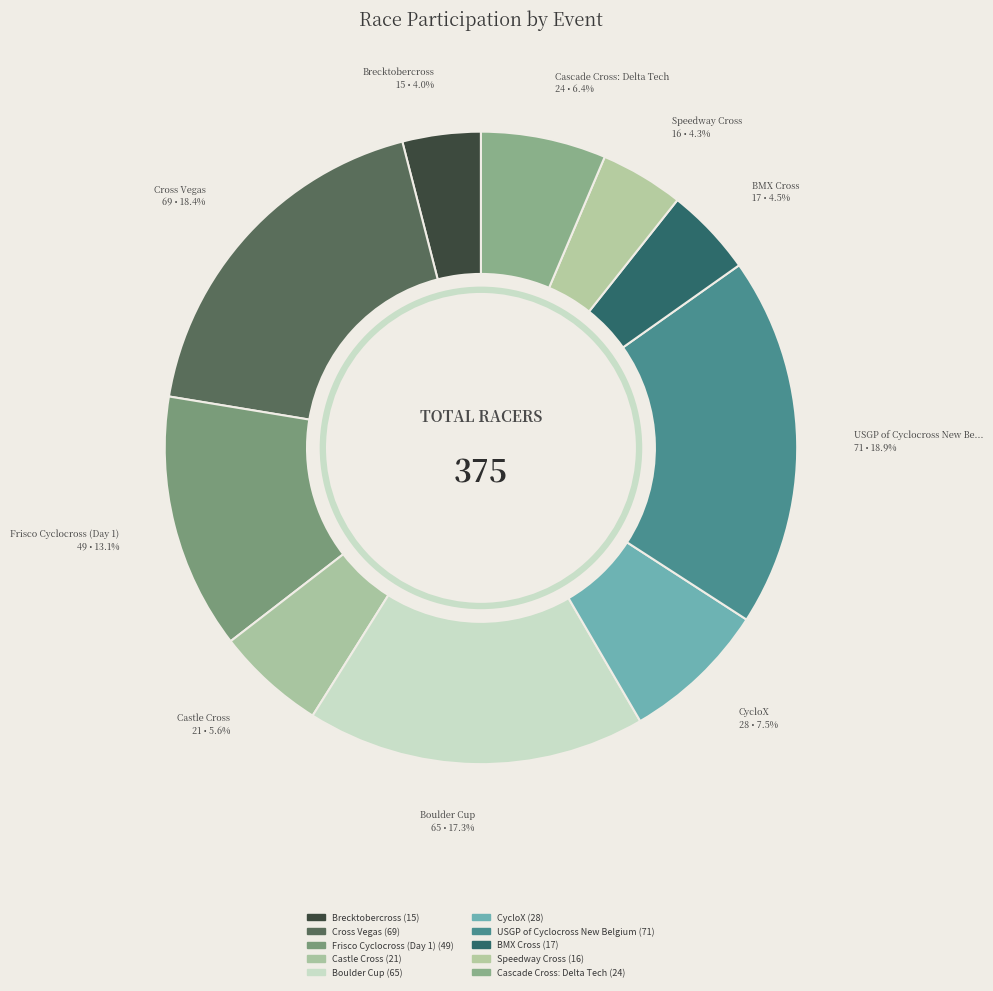

How many segments does this pie chart have?

10